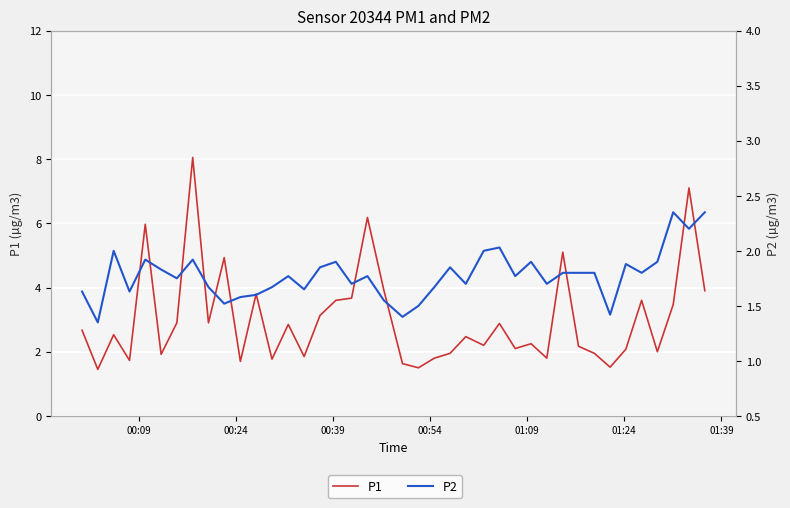

How many lines are shown in the chart?

2